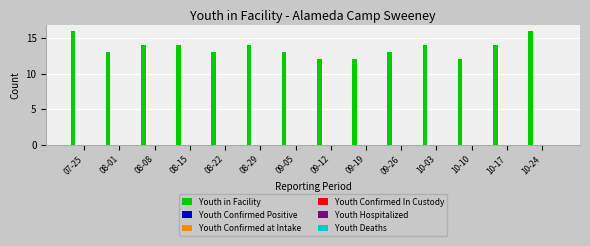

What is the maximum value shown in the chart?

16